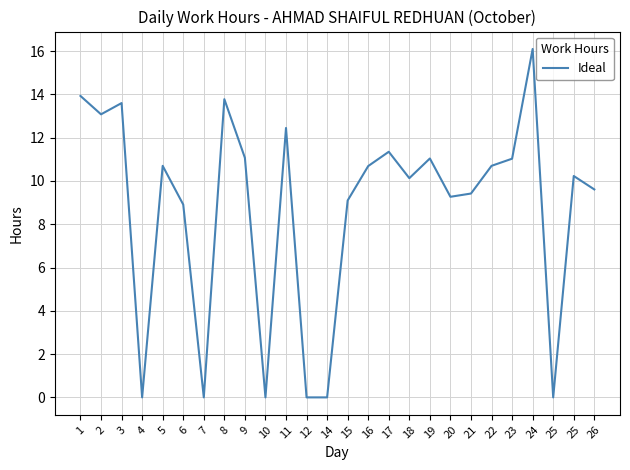

What is the difference between the second highest and minimum values?

13.9